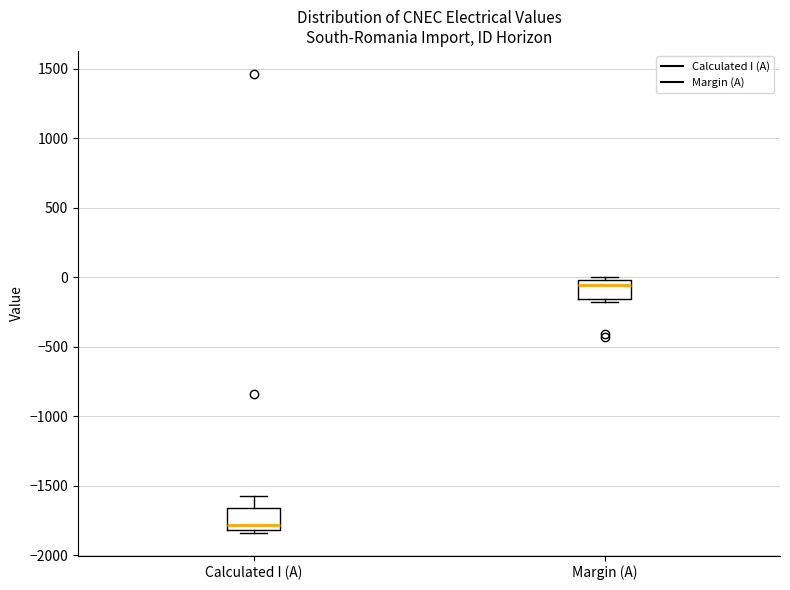

Where is the upper edge of the box for Margin (A) on the y-axis? The values are not printed on the chart, so give them approximately, as read against the axis.

0